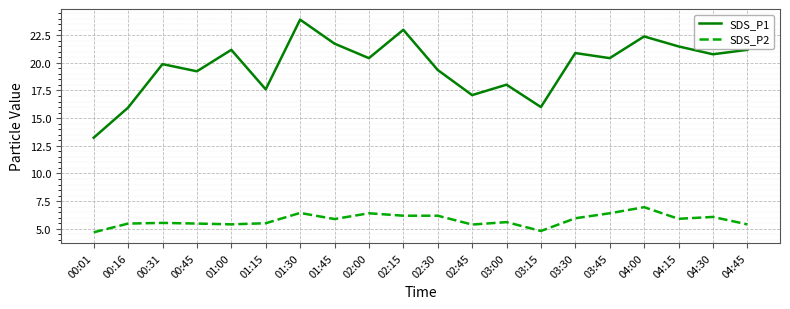

List the series in order of their overall mean, highest first.

SDS_P1, SDS_P2